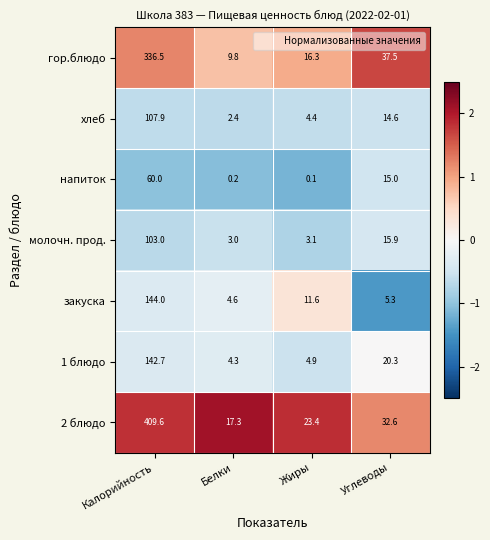

Which series changed the most between Калорийность and Углеводы?

2 блюдо